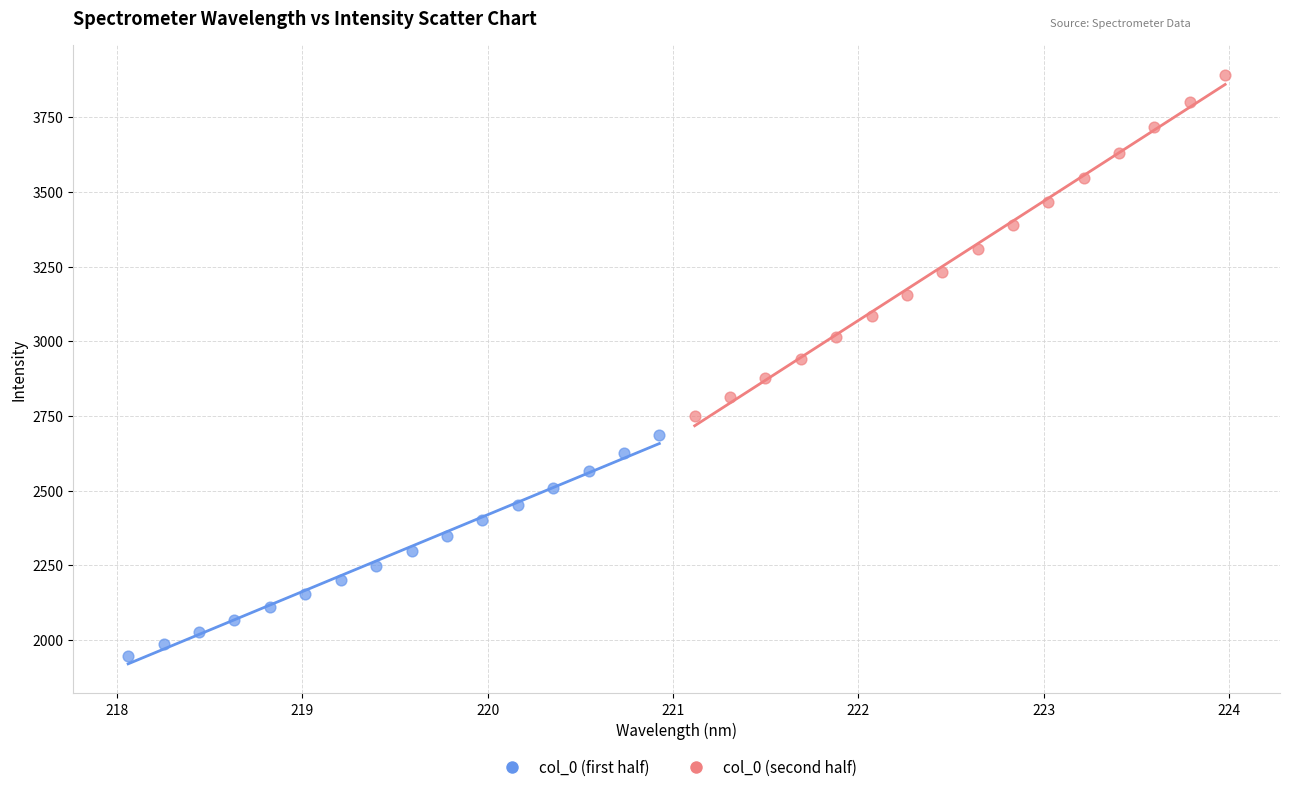

Which series reaches the maximum Y coordinate?

col_0 (second half)